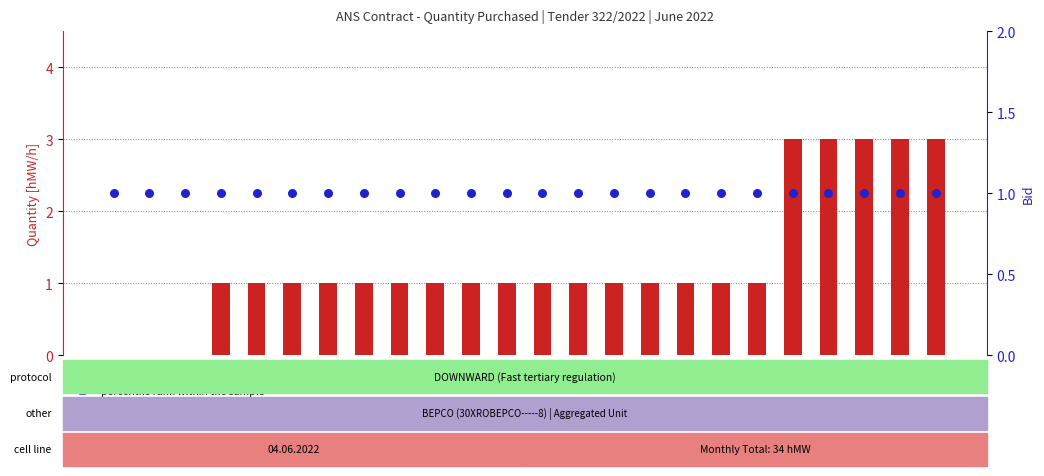

At which category is the sum across all series the highest?

19-20